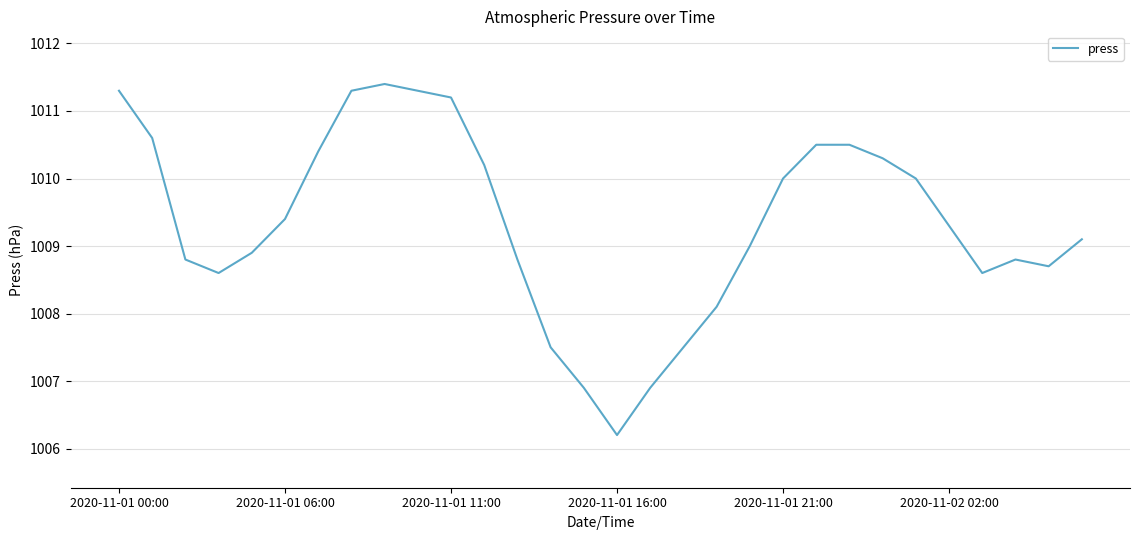

What is the difference between the maximum and minimum values?

5.2